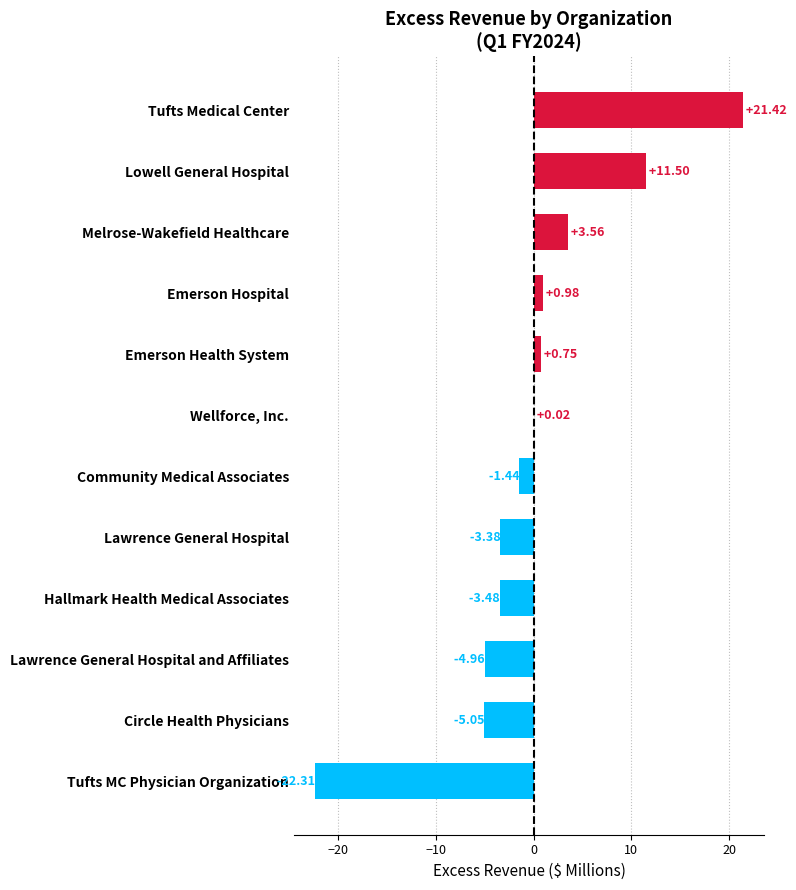

Between Melrose-Wakefield Healthcare and Community Medical Associates, which is larger?

Melrose-Wakefield Healthcare